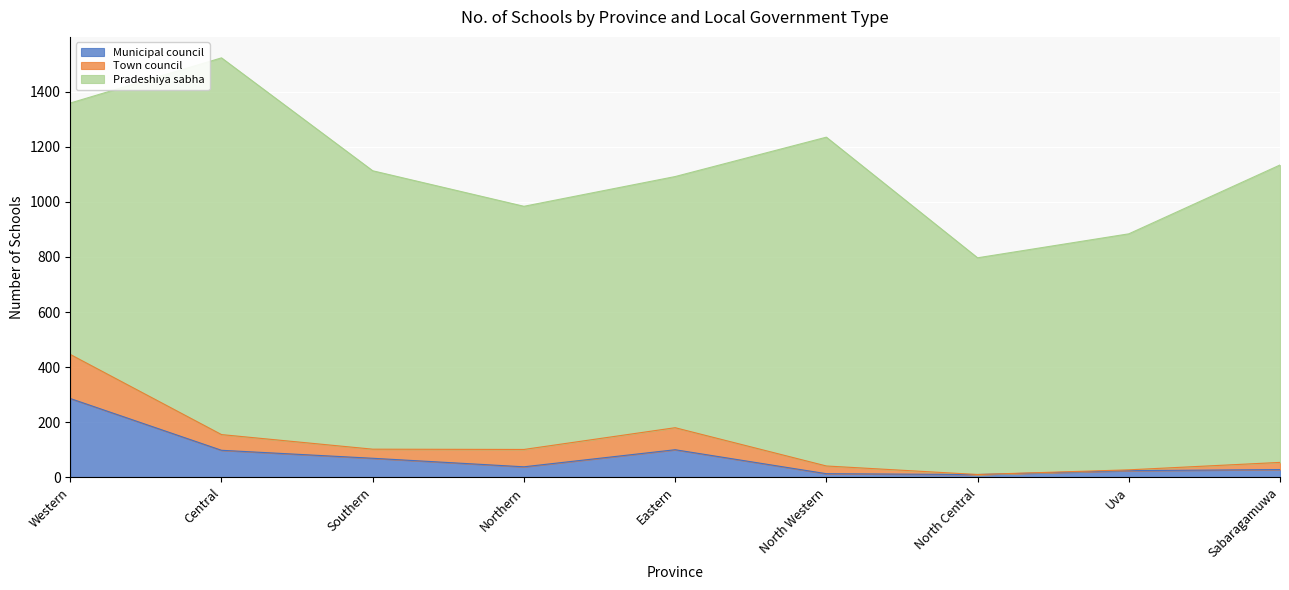

At which label does Town council reach its peak?

Western